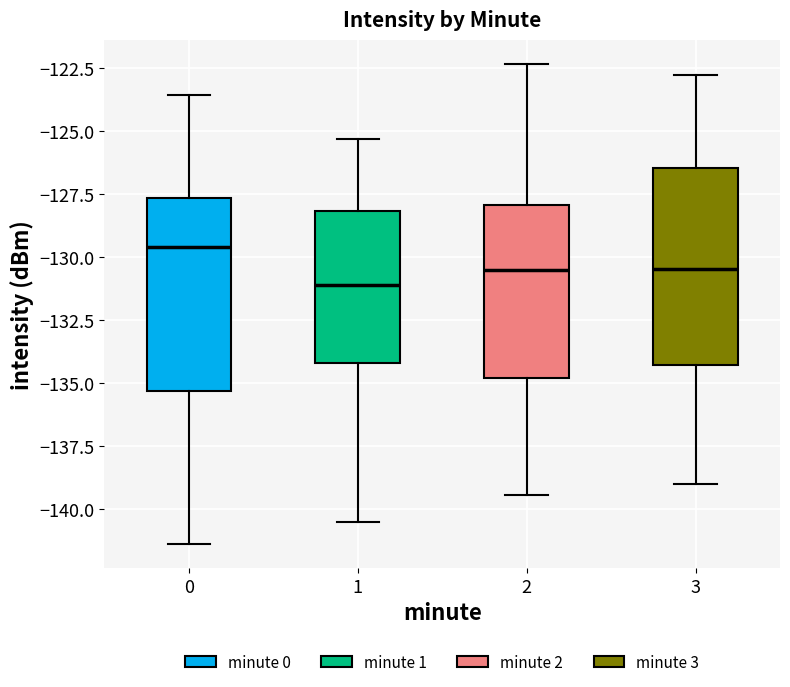

Reading left to right, read every box against the y-axis: the position of its median line, the range the box covers, and the ends of its whiskers. The values are not printed on the chart, so give them approximately, as read against the axis.

0: median -129.5, box -135.5 to -127.5, whiskers -141.5 to -123.5
1: median -131.0, box -134.0 to -128.0, whiskers -140.5 to -125.5
2: median -130.5, box -135.0 to -128.0, whiskers -139.5 to -122.5
3: median -130.5, box -134.5 to -126.5, whiskers -139.0 to -123.0